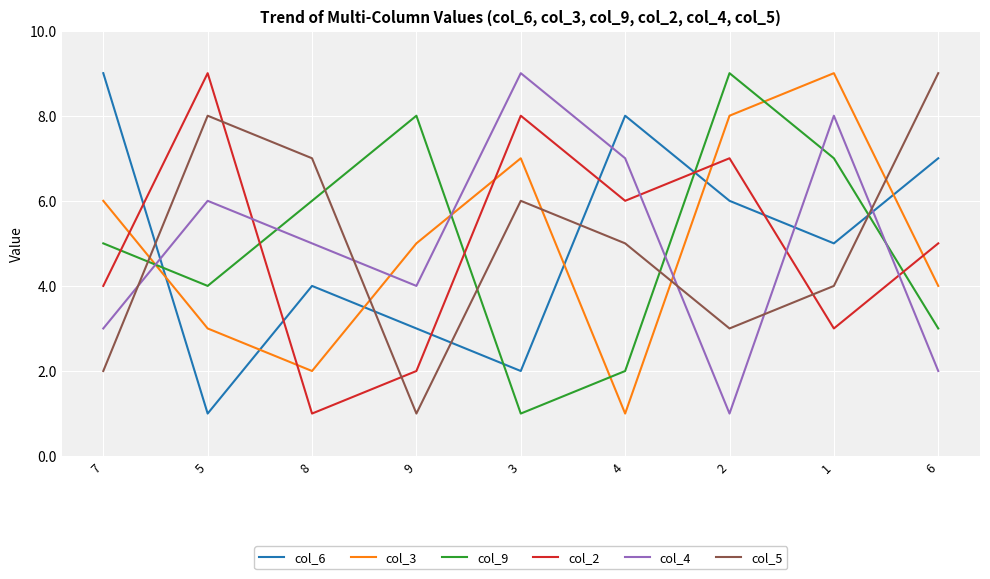

Is it true that col_2 equals 1 at 7?

False